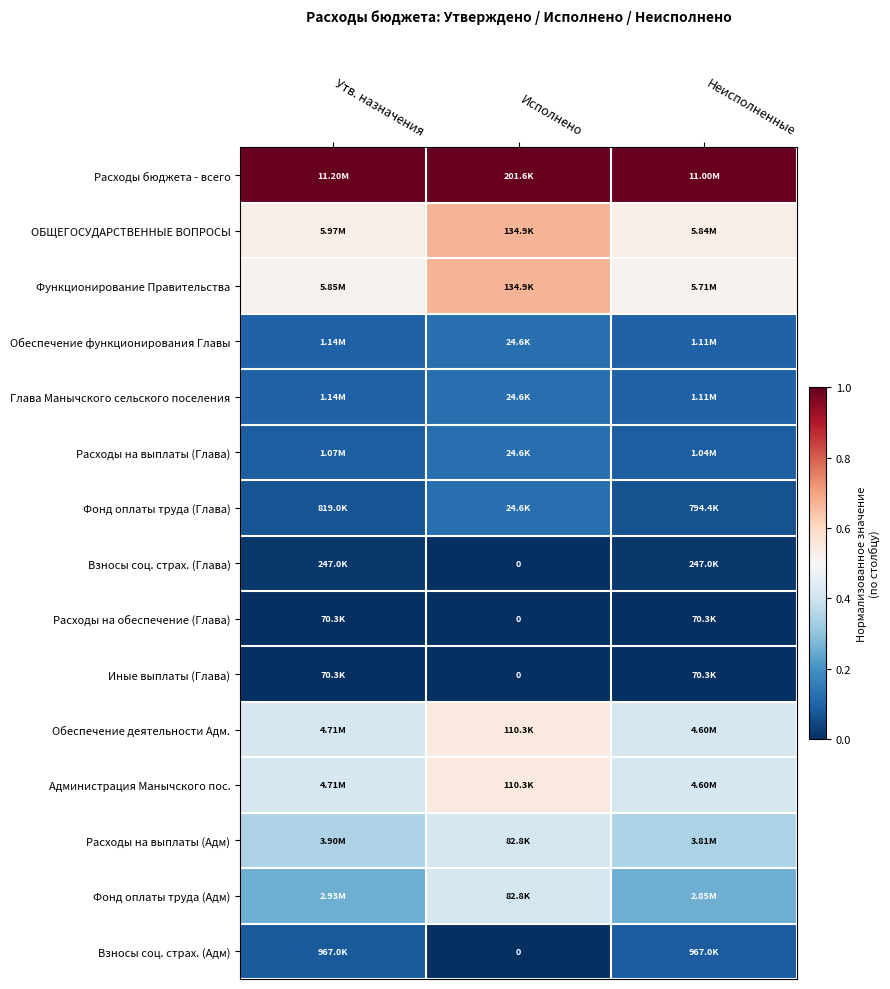

What is the spread (max minus min) of values at Неисполненные?

1.0